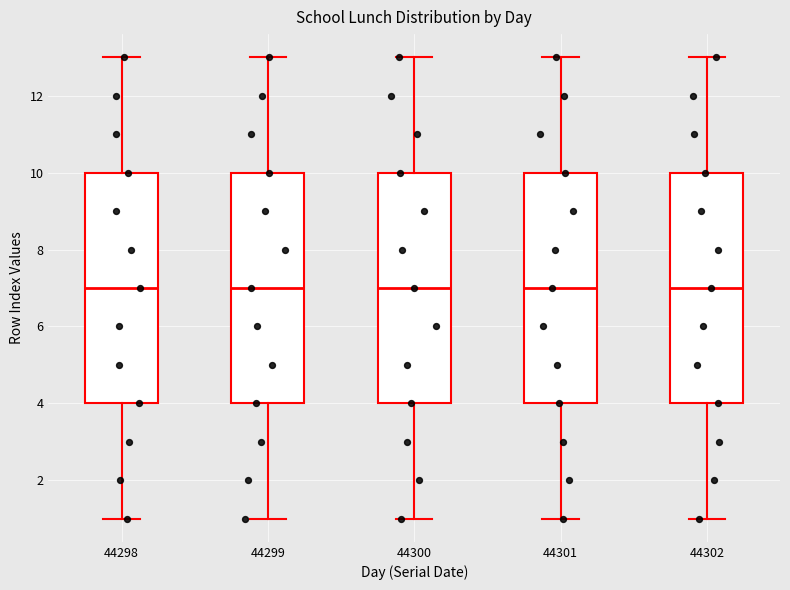

Reading left to right, read every box against the y-axis: the position of its median line, the range the box covers, and the ends of its whiskers. The values are not printed on the chart, so give them approximately, as read against the axis.

44298: median 7, box 4 to 10, whiskers 1 to 13
44299: median 7, box 4 to 10, whiskers 1 to 13
44300: median 7, box 4 to 10, whiskers 1 to 13
44301: median 7, box 4 to 10, whiskers 1 to 13
44302: median 7, box 4 to 10, whiskers 1 to 13